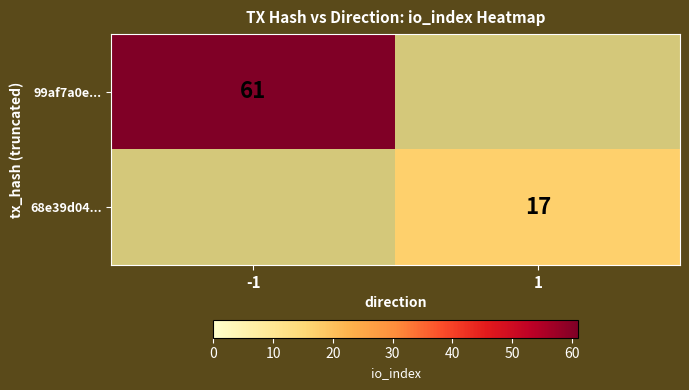

True or false: 68e39d04... has a value of 29 at 1.

False